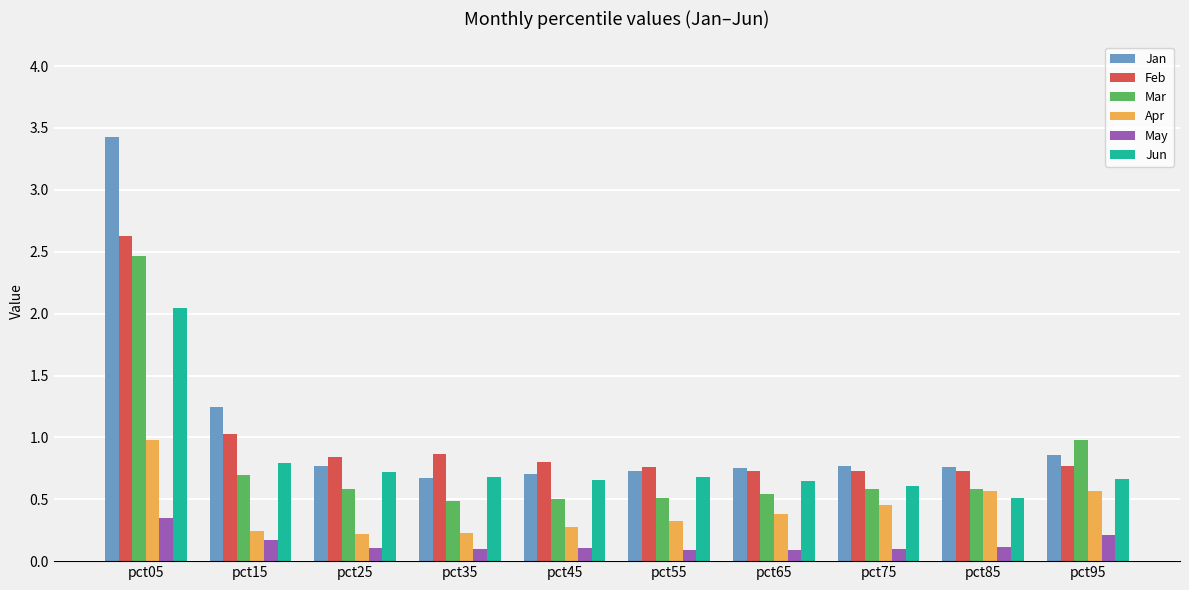

Which category has the highest value in the Apr series?

pct05